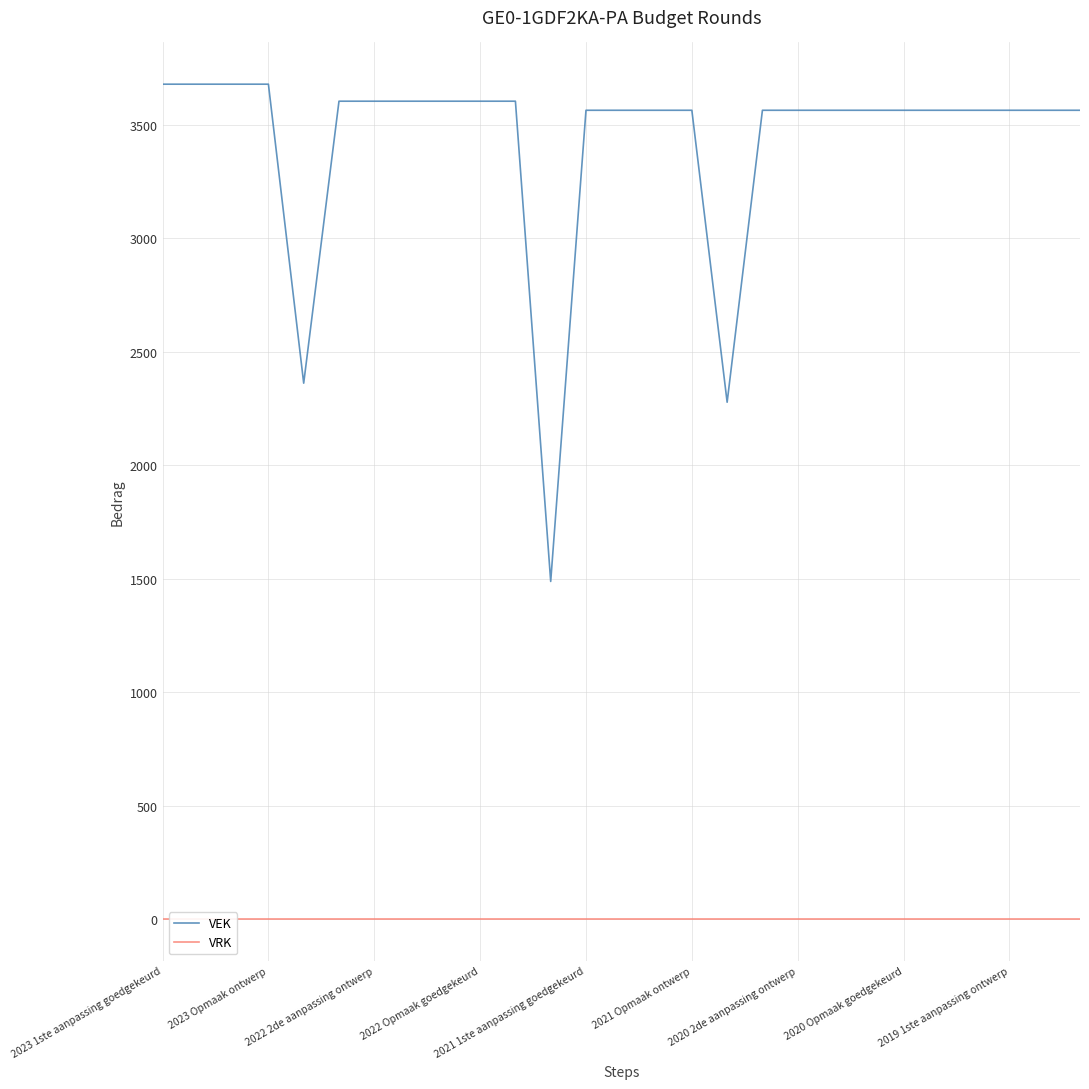

How many values in the VEK series are below 3565?

3